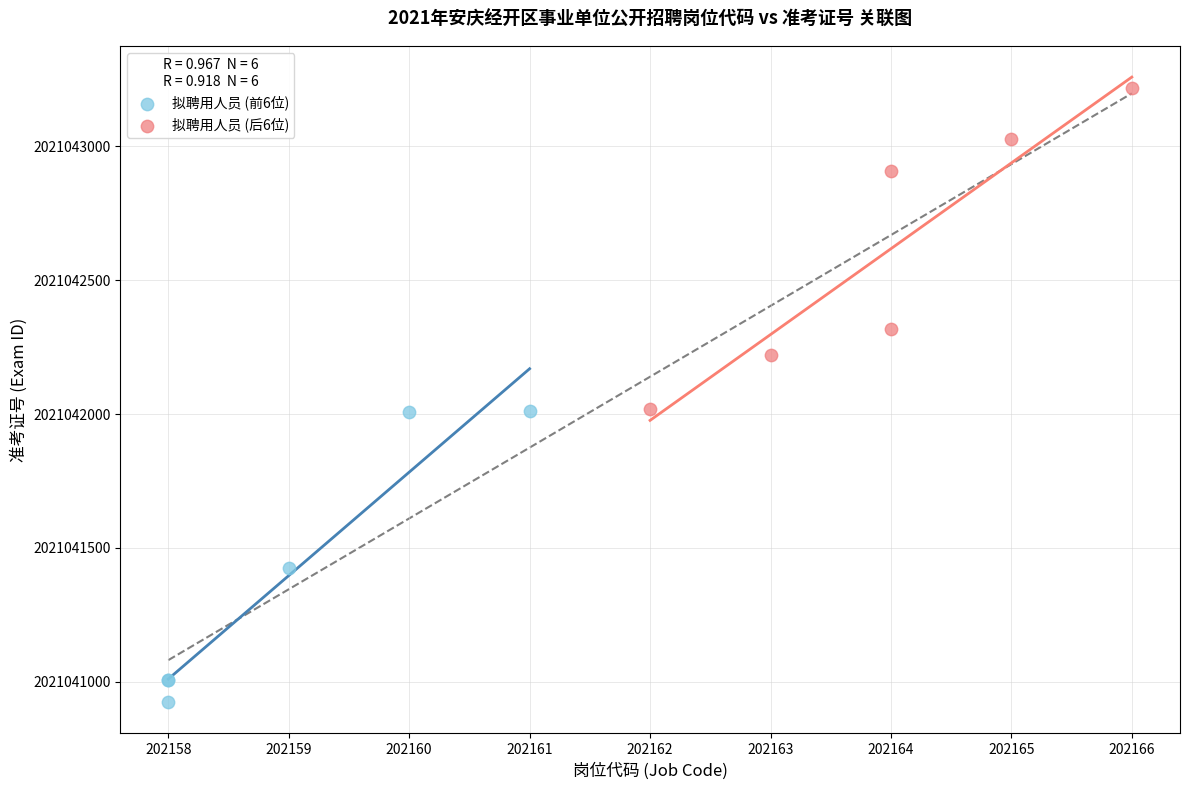

Which series reaches the minimum Y coordinate?

拟聘用人员 (前6位)